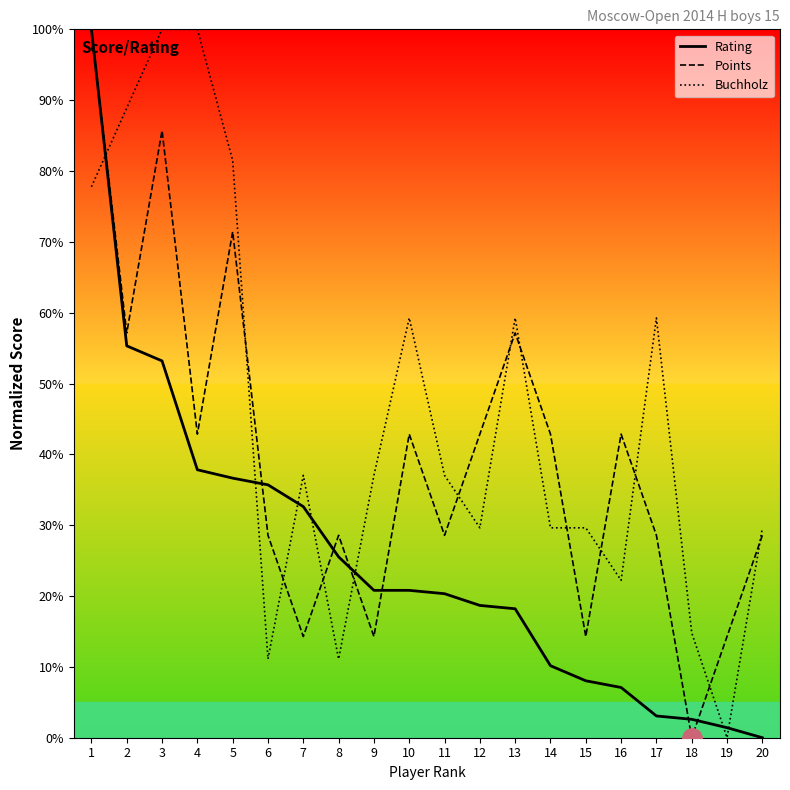

Reading left to right, what are all the values shown in this chart?

Rating: 1=100.0	2=55.3	3=53.2	4=37.8	5=36.6	6=35.7	7=32.6	8=25.5	9=20.8	10=20.8	11=20.3	12=18.7	13=18.2	14=10.2	15=8.0	16=7.1	17=3.1	18=2.6	19=1.4	20=0.0
Points: 1=100.0	2=57.1	3=85.7	4=42.9	5=71.4	6=28.6	7=14.3	8=28.6	9=14.3	10=42.9	11=28.6	12=42.9	13=57.1	14=42.9	15=14.3	16=42.9	17=28.6	18=0.0	19=14.3	20=28.6
Buchholz: 1=77.8	2=88.9	3=100.0	4=100.0	5=81.5	6=11.1	7=37.0	8=11.1	9=37.0	10=59.3	11=37.0	12=29.6	13=59.3	14=29.6	15=29.6	16=22.2	17=59.3	18=14.8	19=0.0	20=29.6